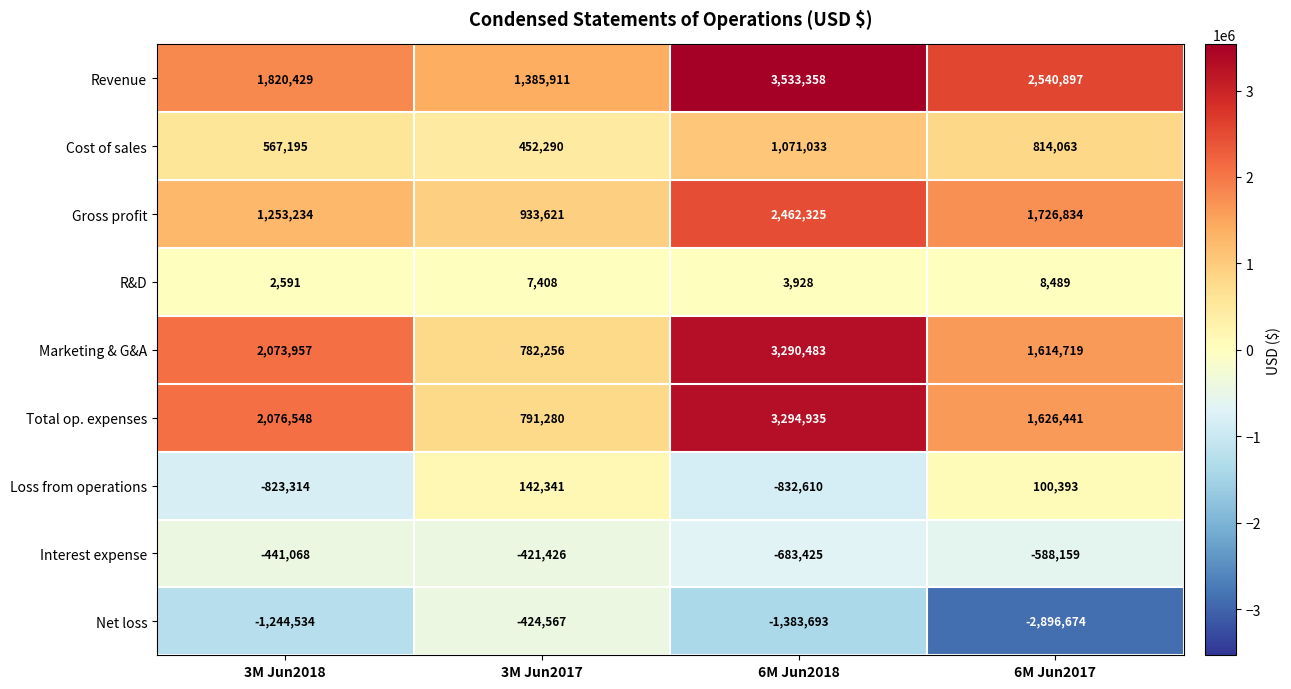

Count the number of categories in the chart.

4